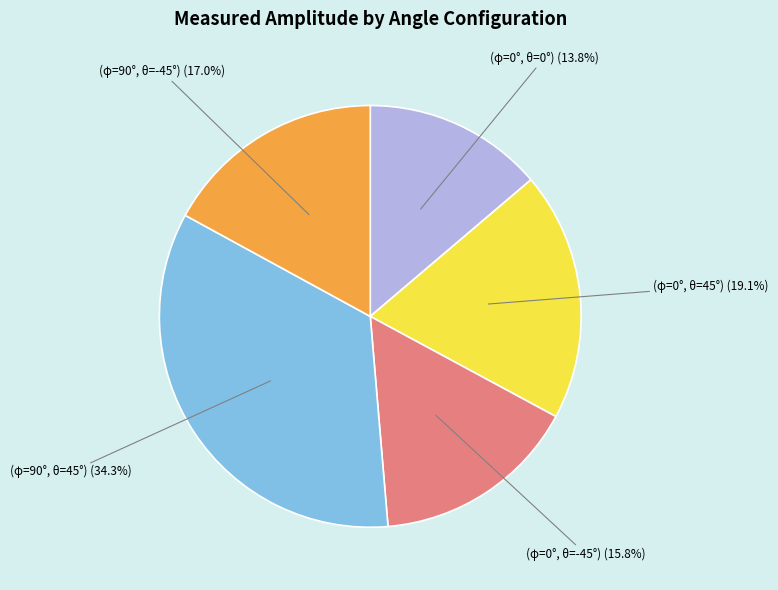

To the nearest percent, what percentage of the pie is (φ=0°, θ=45°)?

19%